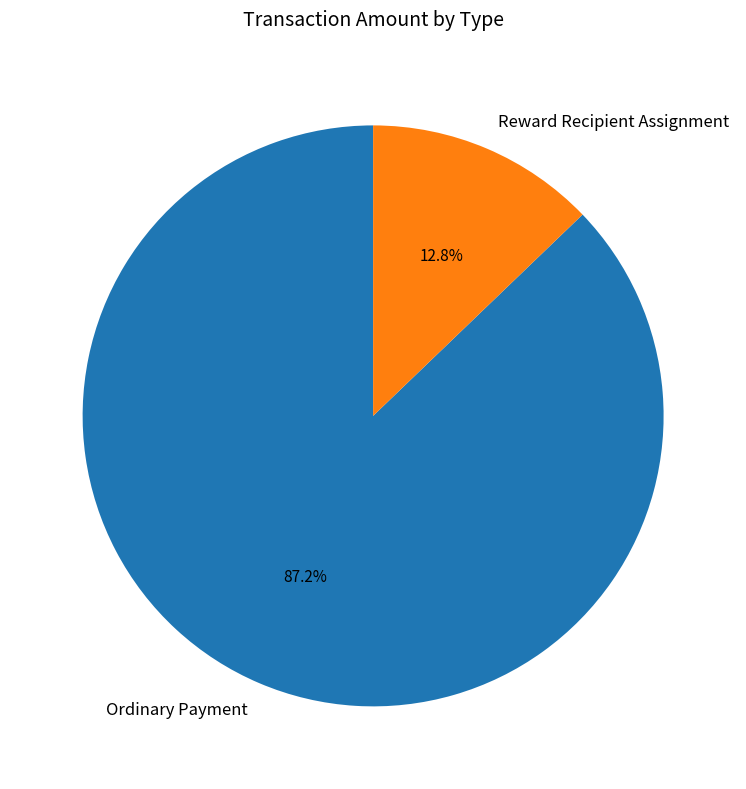

Count the number of slices in the pie.

2